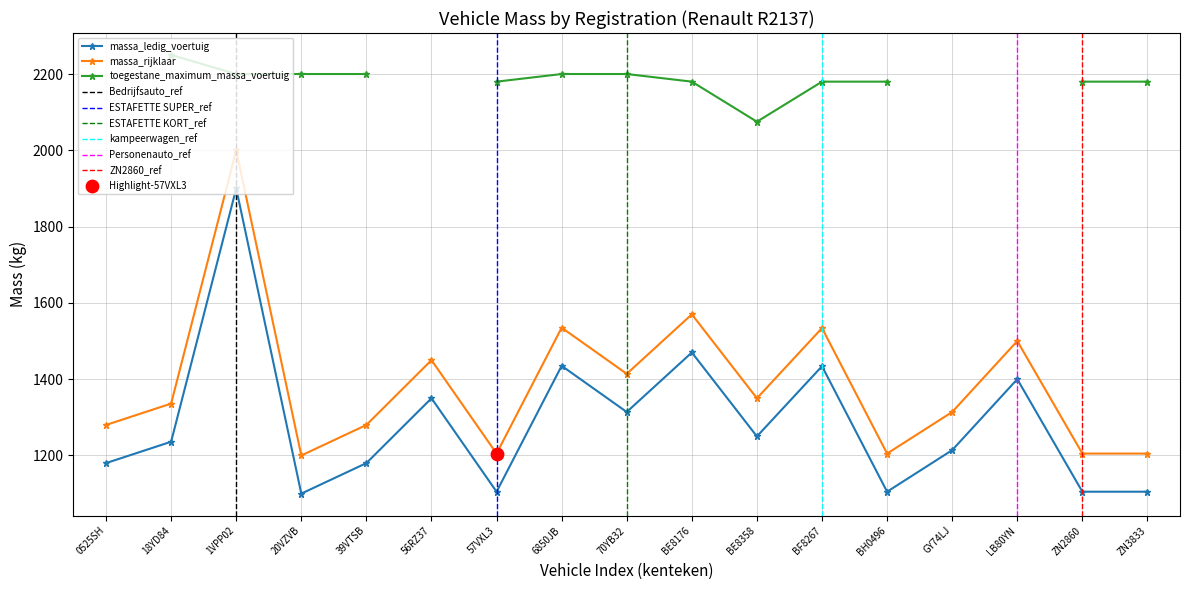

Which series reaches the minimum Y coordinate?

massa_ledig_voertuig